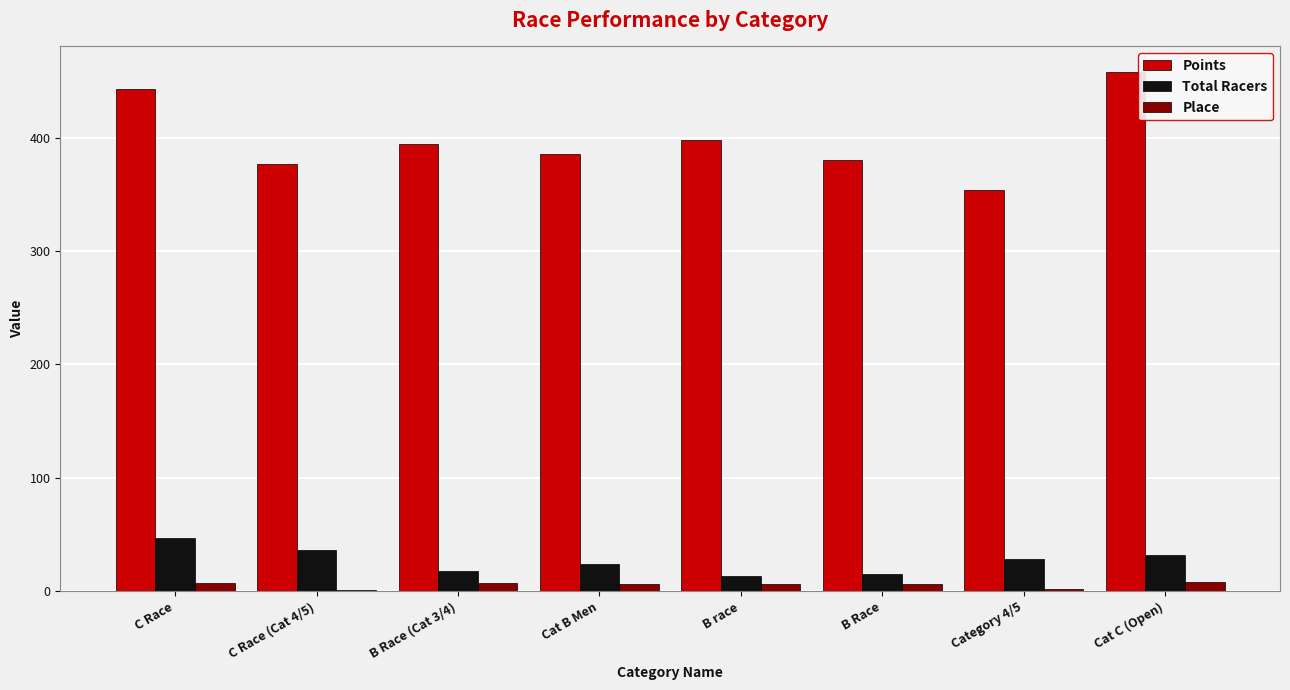

What is the sum of all Place values?

44.1